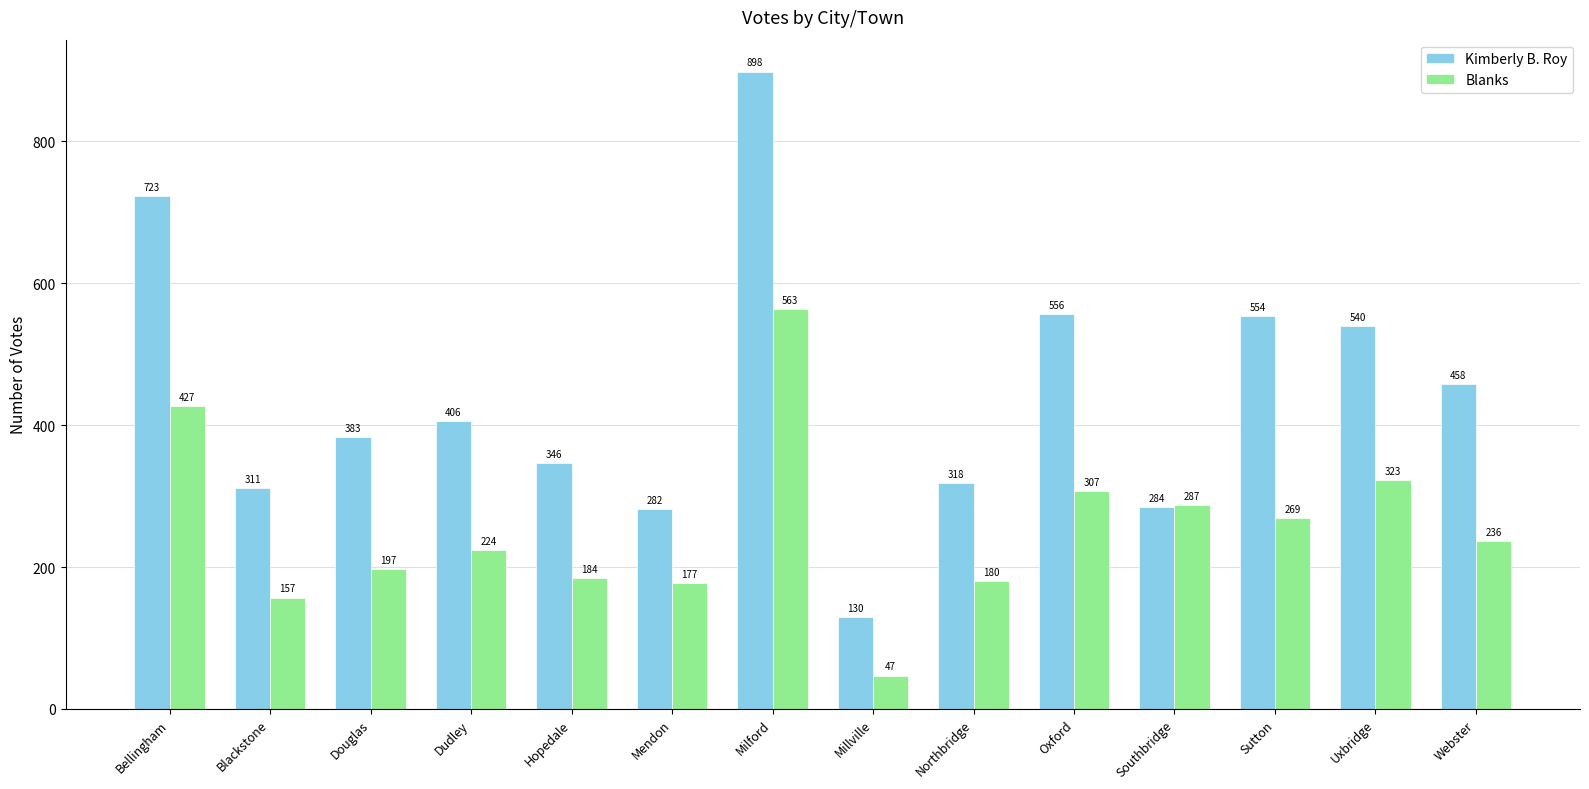

What is the label of the 12th bar from the right?

Douglas